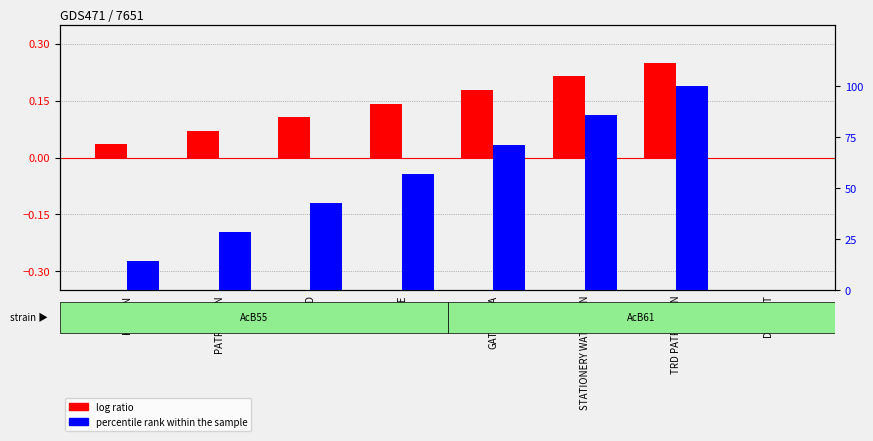

Which series changed the most between USFD and TRD PATROLMAN?

percentile rank within the sample